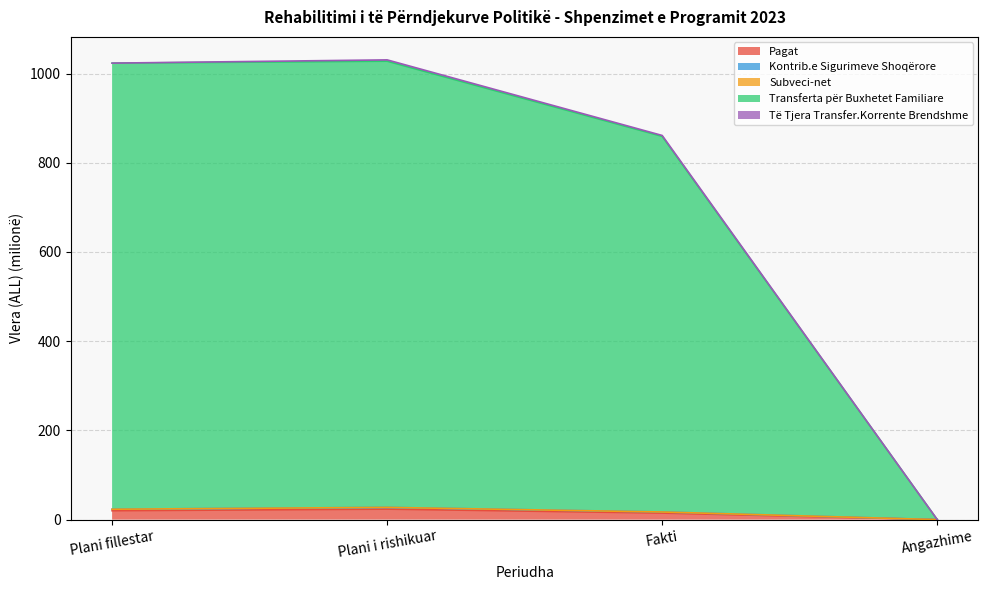

Reading left to right, extract all data points from this chart.

Pagat: Plani fillestar=19.9	Plani i rishikuar=23.5	Fakti=14.7	Angazhime=0.0
Kontrib.e Sigurimeve Shoqërore: Plani fillestar=23.3	Plani i rishikuar=27.4	Fakti=17.1	Angazhime=0.0
Subveci-net: Plani fillestar=23.3	Plani i rishikuar=27.4	Fakti=17.1	Angazhime=0.0
Transferta për Buxhetet Familiare: Plani fillestar=1023.3	Plani i rishikuar=1027.6	Fakti=859.1	Angazhime=0.0
Të Tjera Transfer.Korrente Brendshme: Plani fillestar=1023.3	Plani i rishikuar=1030.6	Fakti=861.1	Angazhime=0.0